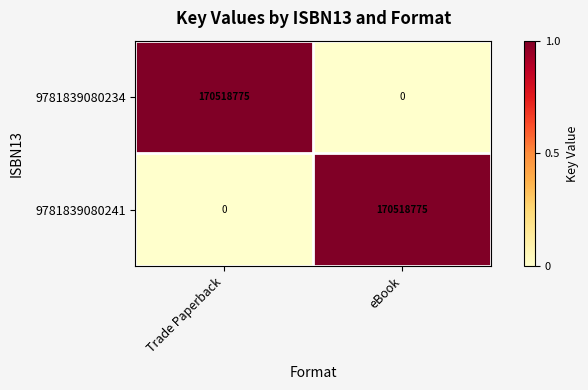

Reading left to right, extract all data points from this chart.

9781839080234: Trade Paperback=170518775	eBook=0
9781839080241: Trade Paperback=0	eBook=170518775